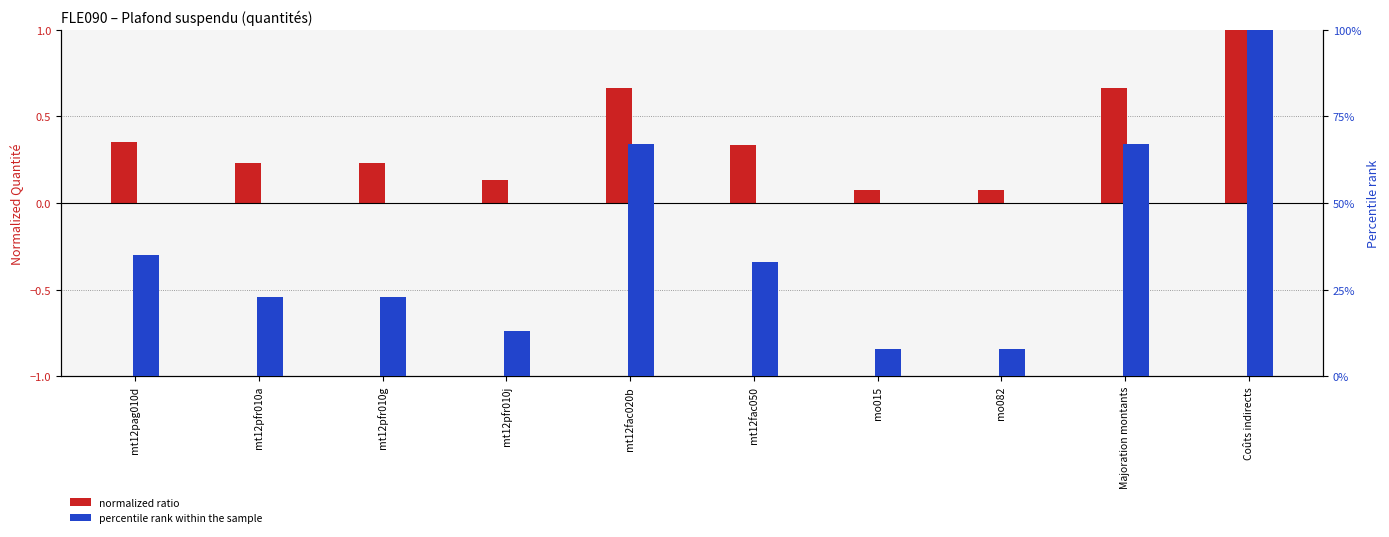

What is the difference between the second highest and minimum values in the percentile rank series?

59.0